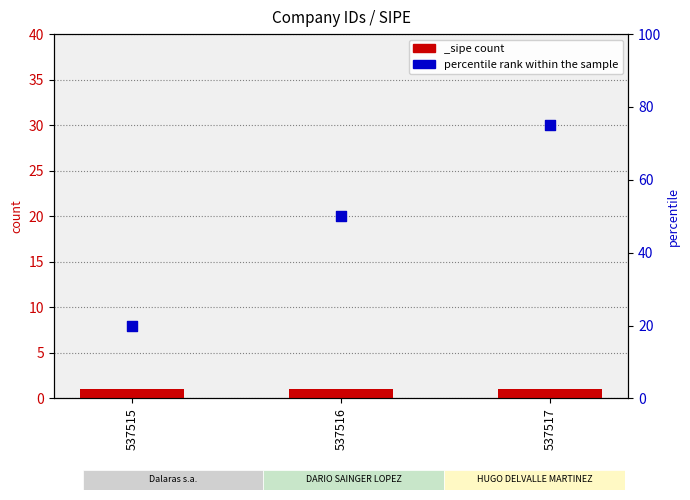

What is the change in value from 537515 to 537517?

+55